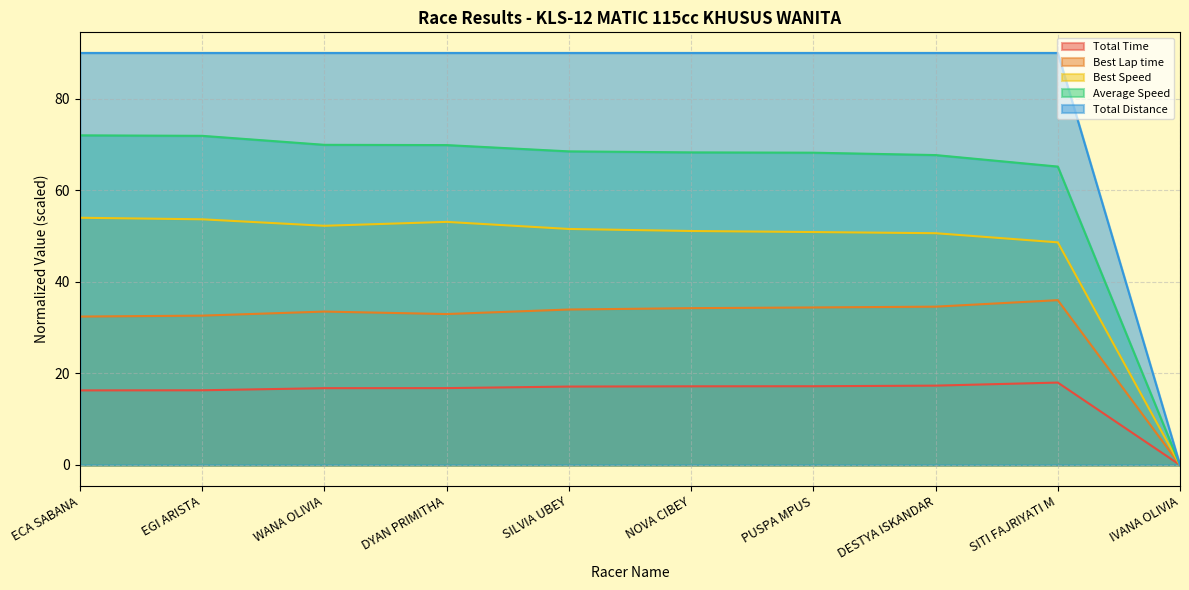

Does the chart have visible grid lines?

Yes